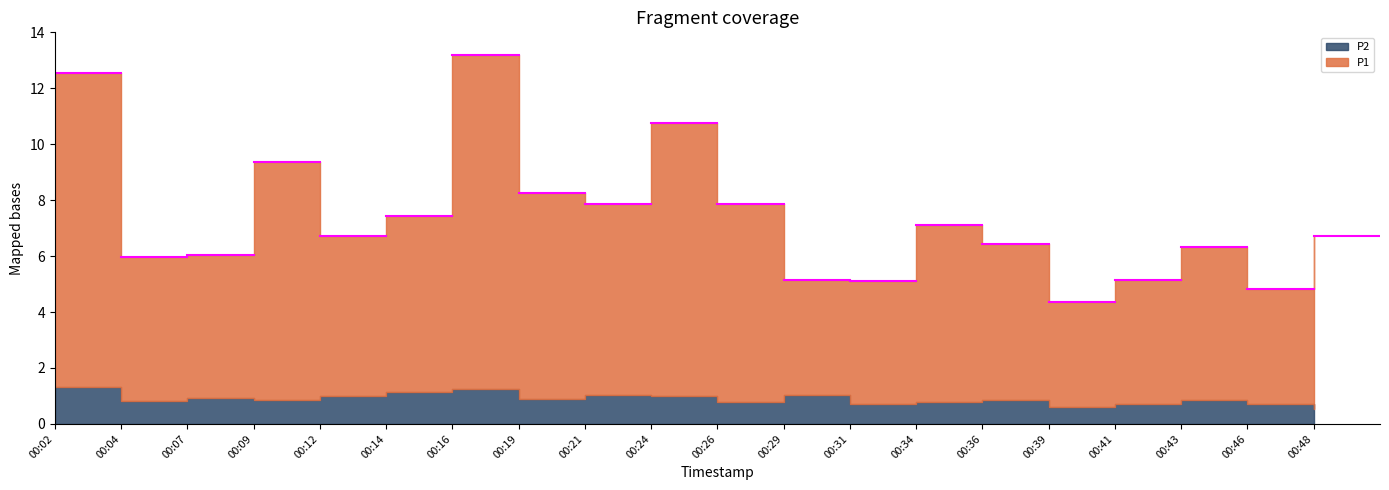

Reading left to right, extract all data points from this chart.

P1: 00:02=11.2	00:04=5.2	00:07=5.1	00:09=8.5	00:12=5.7	00:14=6.3	00:16=11.9	00:19=7.3	00:21=6.8	00:24=9.8	00:26=7.1	00:29=4.1	00:31=4.4	00:34=6.3	00:36=5.6	00:39=3.8	00:41=4.4	00:43=5.5	00:46=4.1	00:48=6.2
P2: 00:02=1.3	00:04=0.8	00:07=0.9	00:09=0.8	00:12=1.0	00:14=1.1	00:16=1.2	00:19=0.9	00:21=1.0	00:24=1.0	00:26=0.8	00:29=1.1	00:31=0.7	00:34=0.8	00:36=0.8	00:39=0.6	00:41=0.7	00:43=0.8	00:46=0.7	00:48=0.5